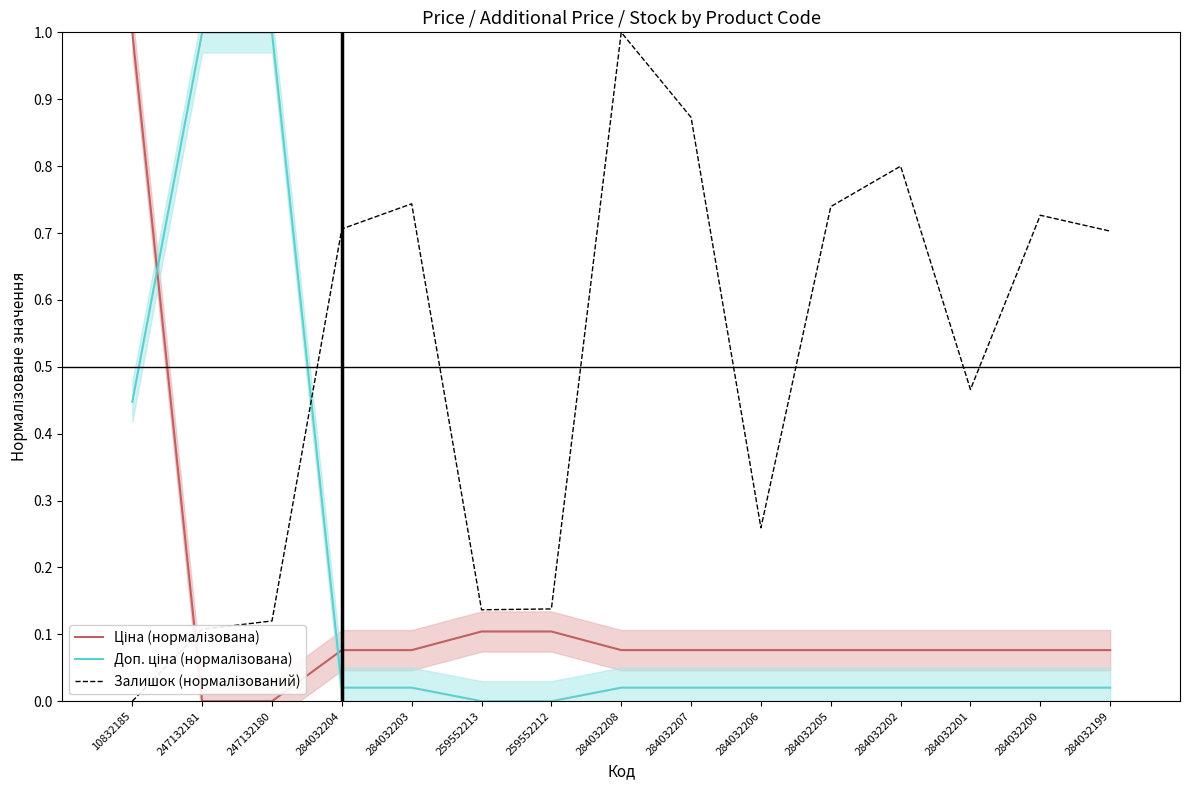

Is the value of Залишок (нормалізований) at 284032200 greater than the value of Ціна (нормалізована) at 284032200?

Yes